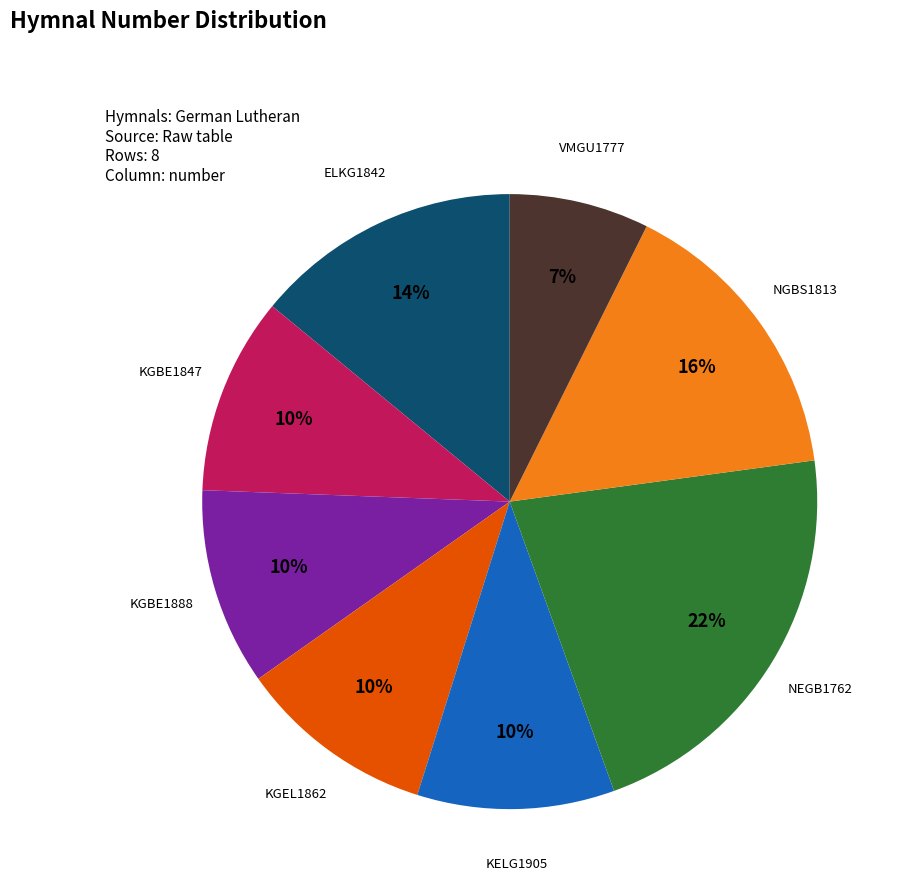

Does ELKG1842 represent more than half of the total?

No